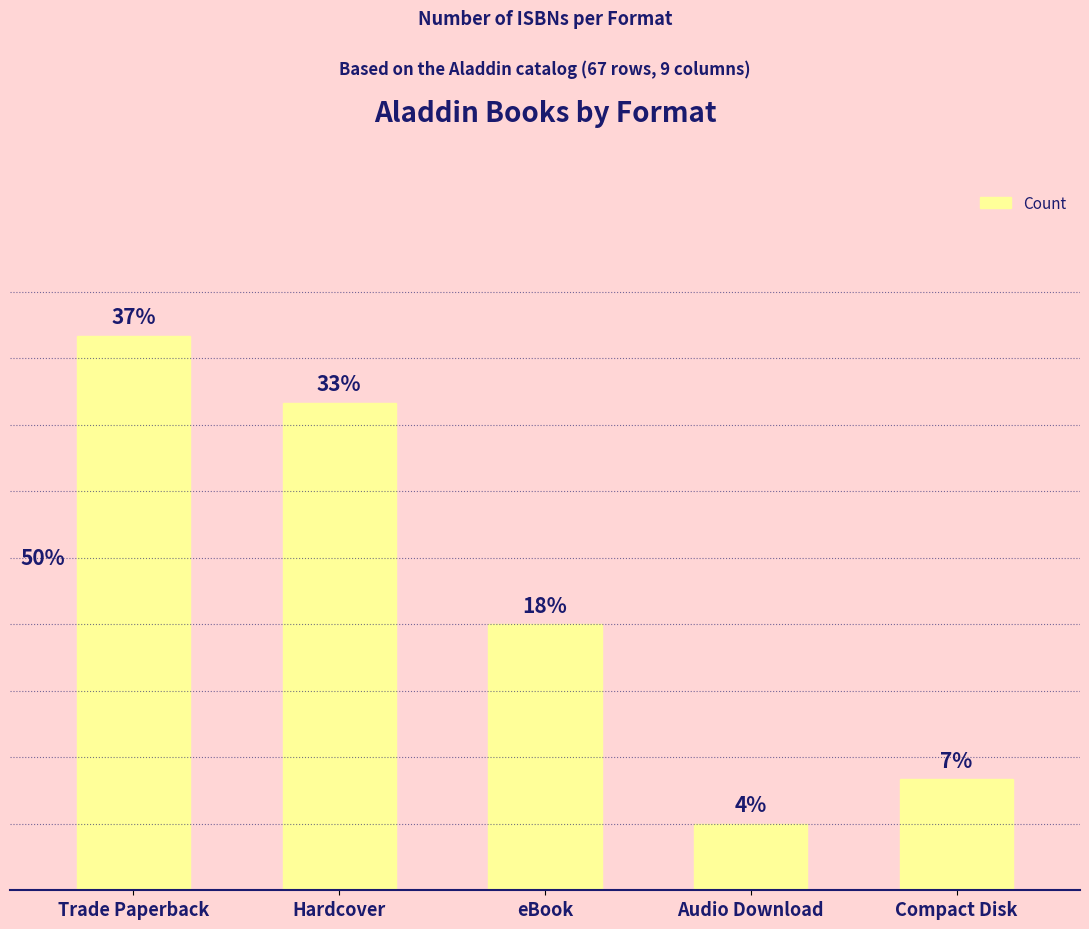

Which has a higher value, Audio Download or Compact Disk?

Compact Disk